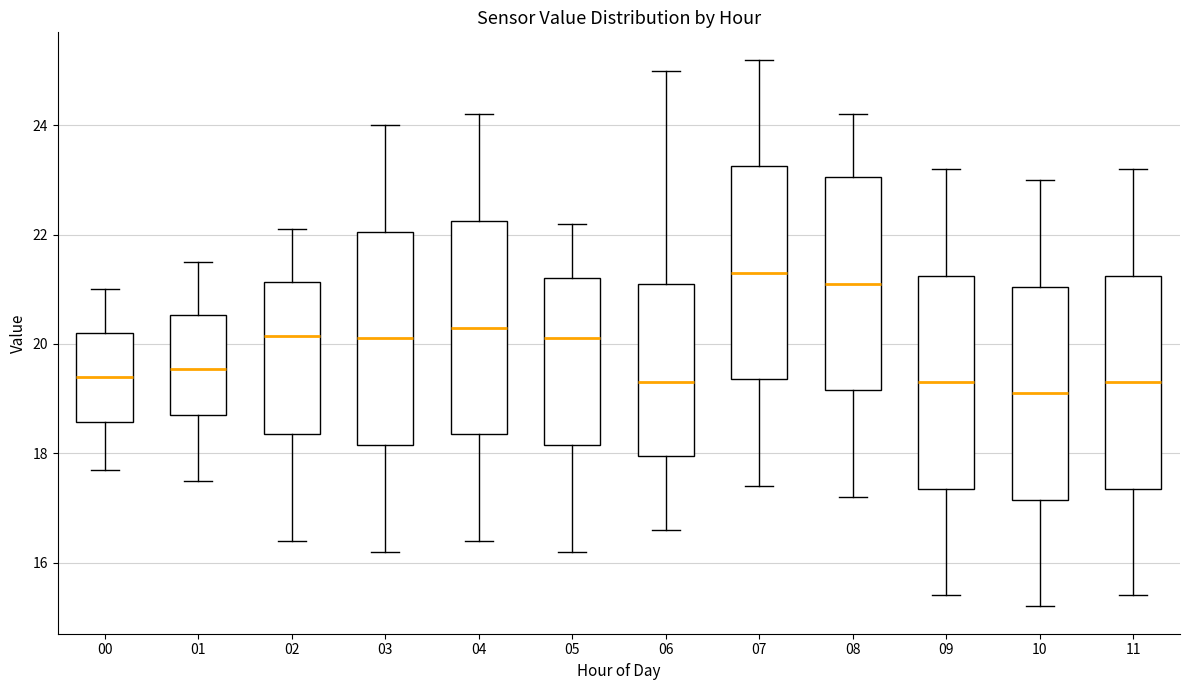

Reading left to right, transcribe this box plot: for each box, give where its median line is, the range the box spans, and where its two whiskers end, as read against the y-axis. The values are not printed on the chart, so give them approximately, as read against the axis.

00: median 19.4, box 18.6 to 20.2, whiskers 17.8 to 21.0
01: median 19.6, box 18.8 to 20.6, whiskers 17.6 to 21.6
02: median 20.2, box 18.4 to 21.2, whiskers 16.4 to 22.2
03: median 20.2, box 18.2 to 22.0, whiskers 16.2 to 24.0
04: median 20.4, box 18.4 to 22.2, whiskers 16.4 to 24.2
05: median 20.2, box 18.2 to 21.2, whiskers 16.2 to 22.2
06: median 19.4, box 18.0 to 21.2, whiskers 16.6 to 25.0
07: median 21.4, box 19.4 to 23.2, whiskers 17.4 to 25.2
08: median 21.2, box 19.2 to 23.0, whiskers 17.2 to 24.2
09: median 19.4, box 17.4 to 21.2, whiskers 15.4 to 23.2
10: median 19.2, box 17.2 to 21.0, whiskers 15.2 to 23.0
11: median 19.4, box 17.4 to 21.2, whiskers 15.4 to 23.2